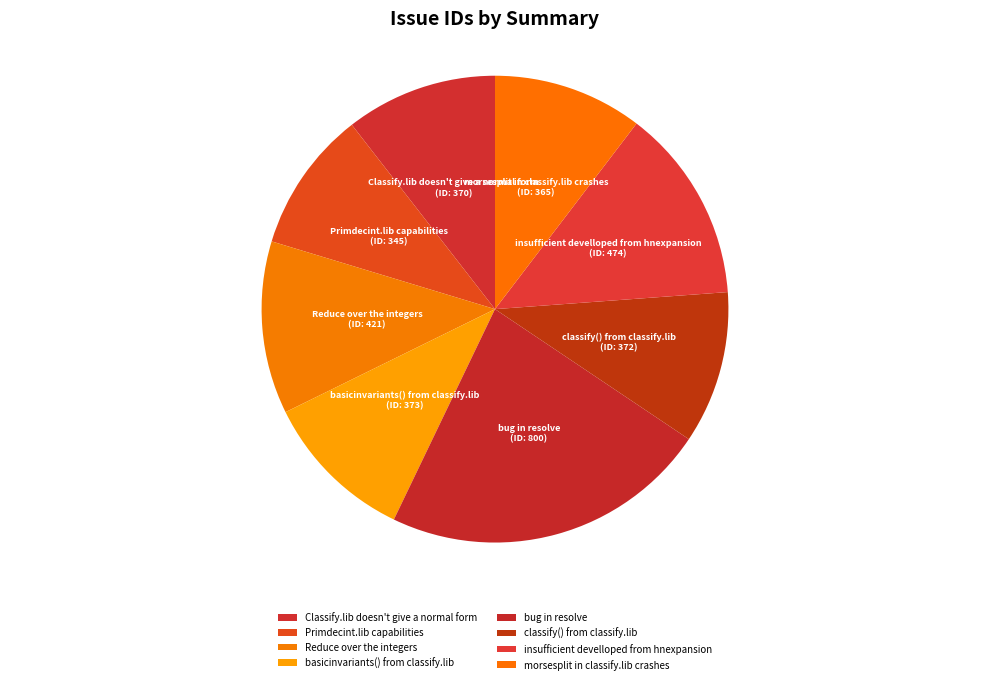

Approximately how many times larger is the value at classify() from classify.lib compared to basicinvariants() from classify.lib?

1.0